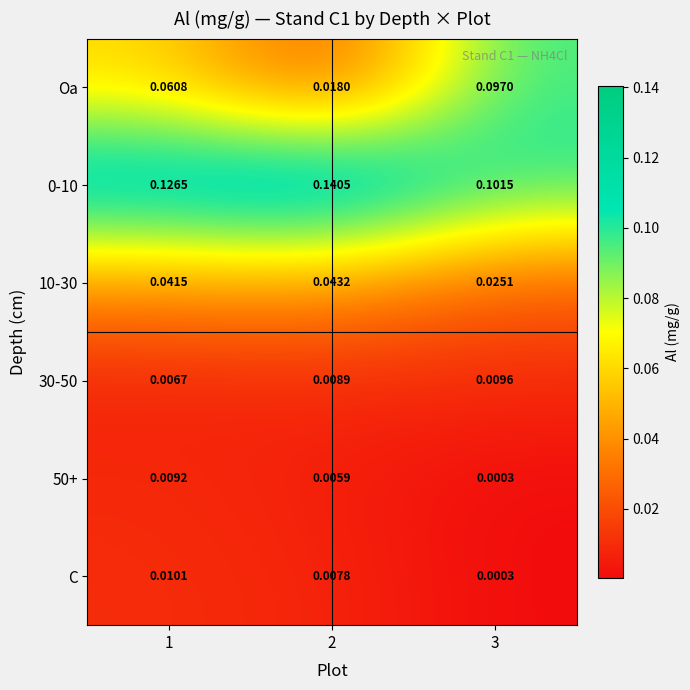

Which series has the widest spread of values?

Oa